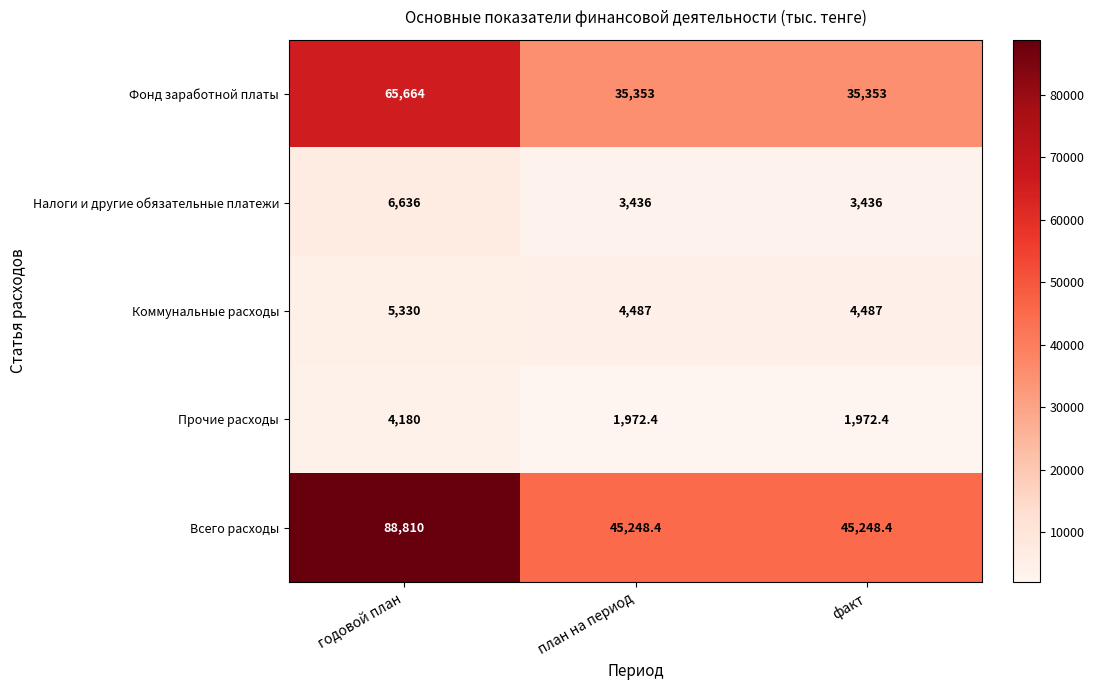

True or false: Фонд заработной платы has a value of 35353.0 at факт.

True